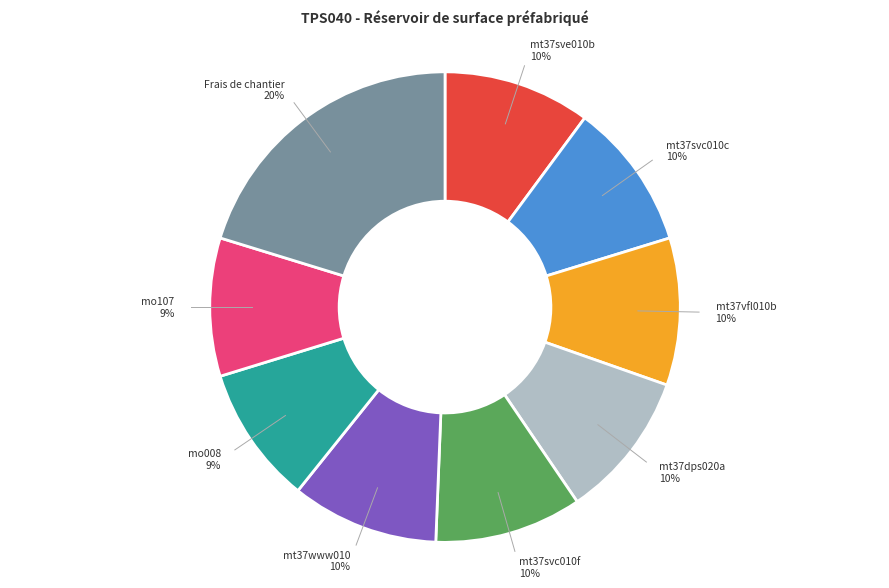

Is there a majority slice in this chart?

No